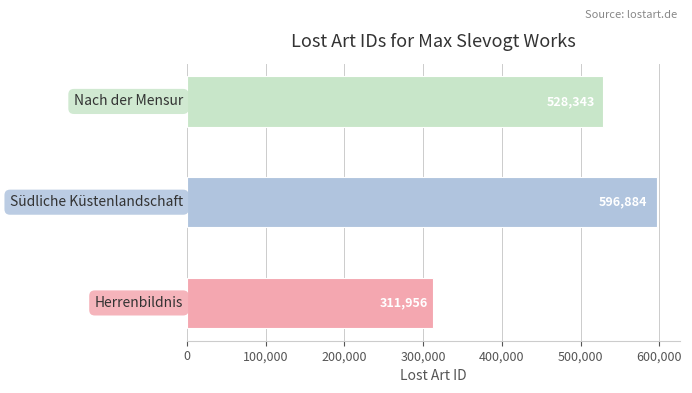

What is the greatest value displayed?

596884